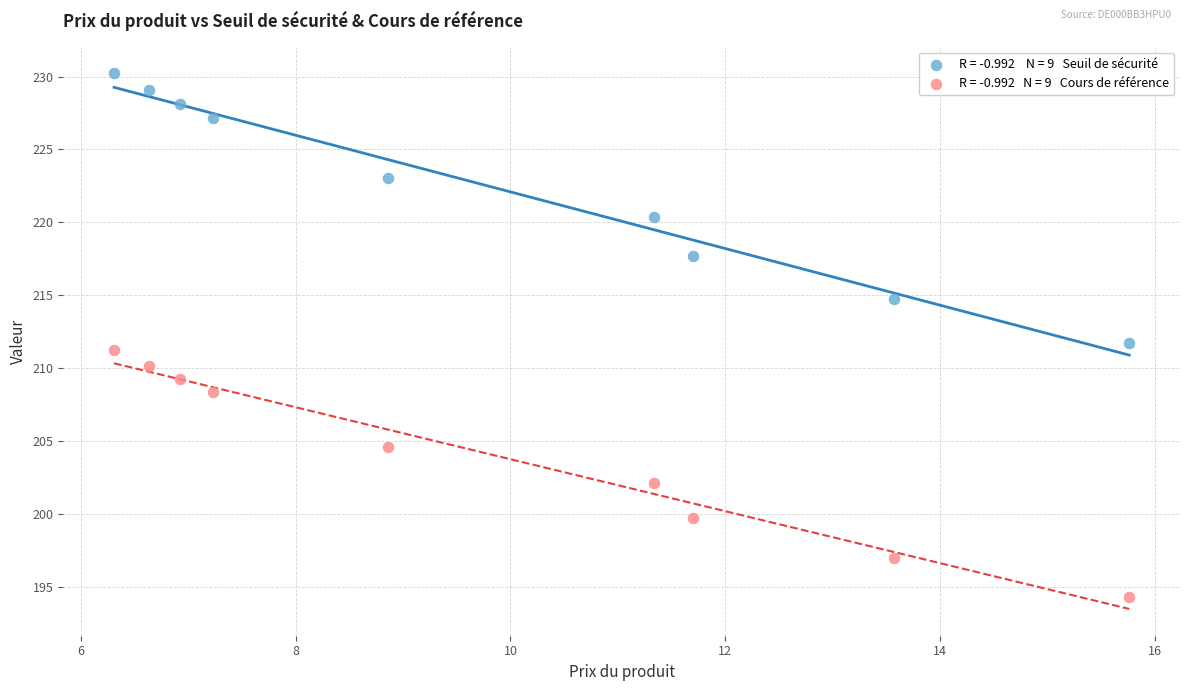

Across all data points, what is the range of X values (max minus min)?

9.4